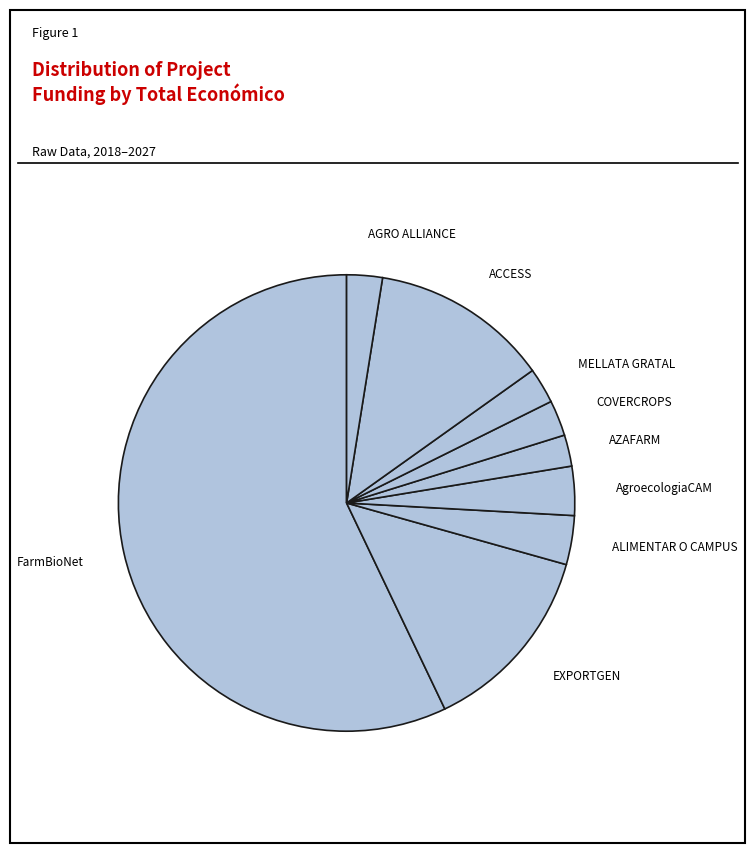

Is there any slice that represents more than half of the pie?

Yes